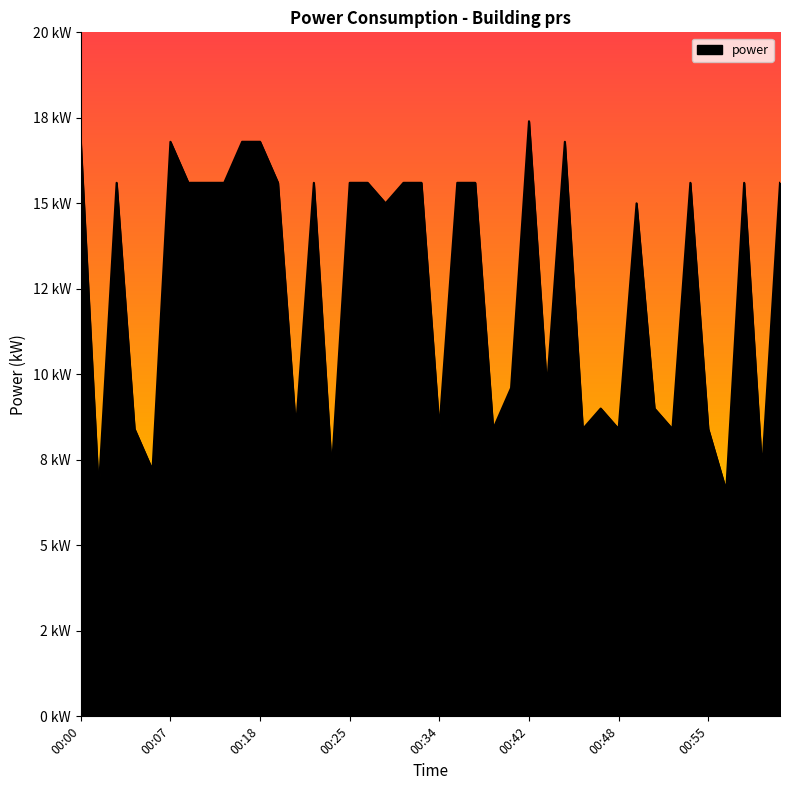

How many distinct data groups are displayed?

1